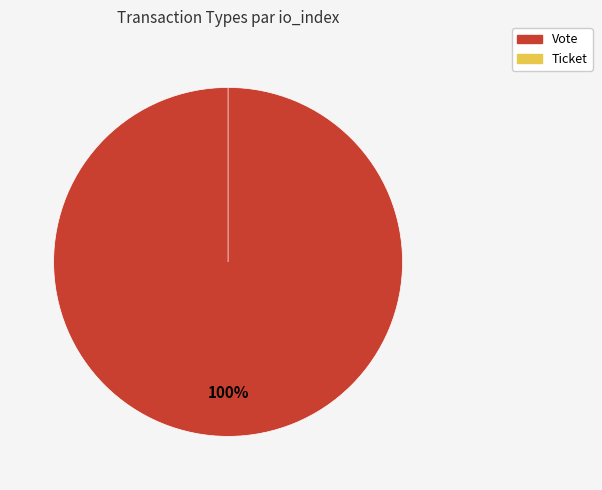

To the nearest percent, what is the combined percentage of Ticket and Vote?

100%